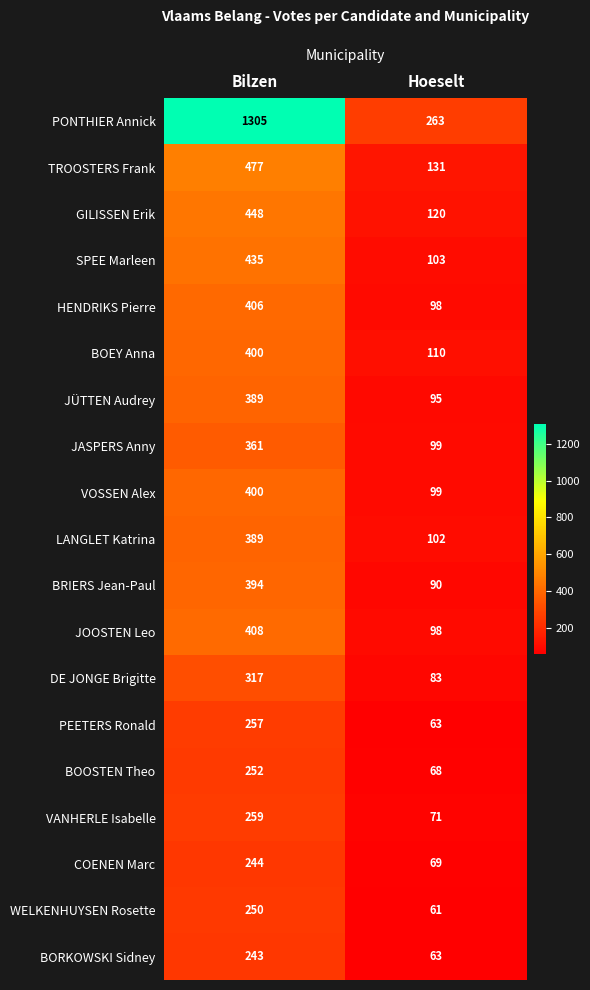

Between Bilzen and Hoeselt, which series saw the biggest shift?

PONTHIER Annick